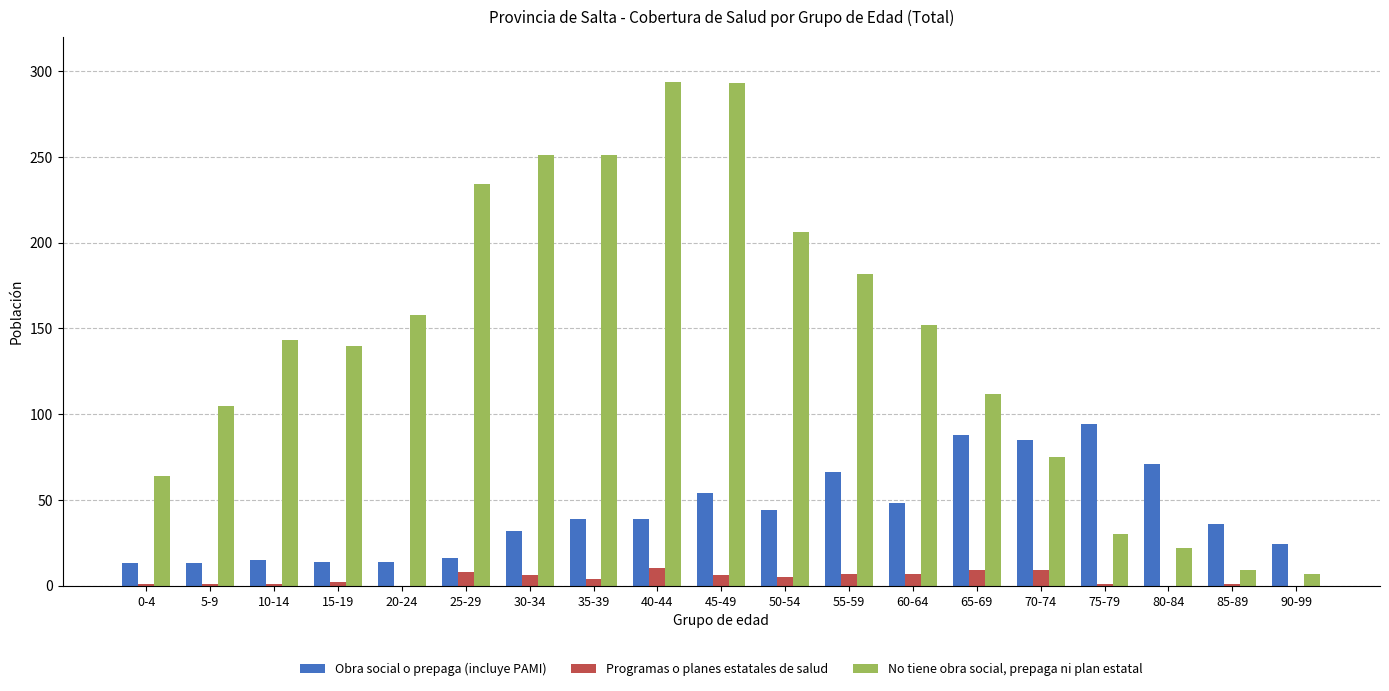

The Obra social o prepaga (incluye PAMI) series shows 50 at 30-34. True or false?

False